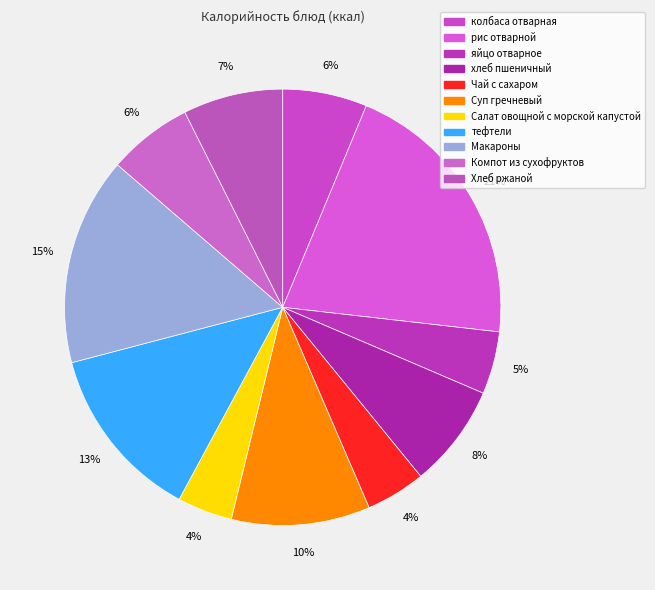

The яйцо отварное slice represents 1% of the pie. True or false?

False